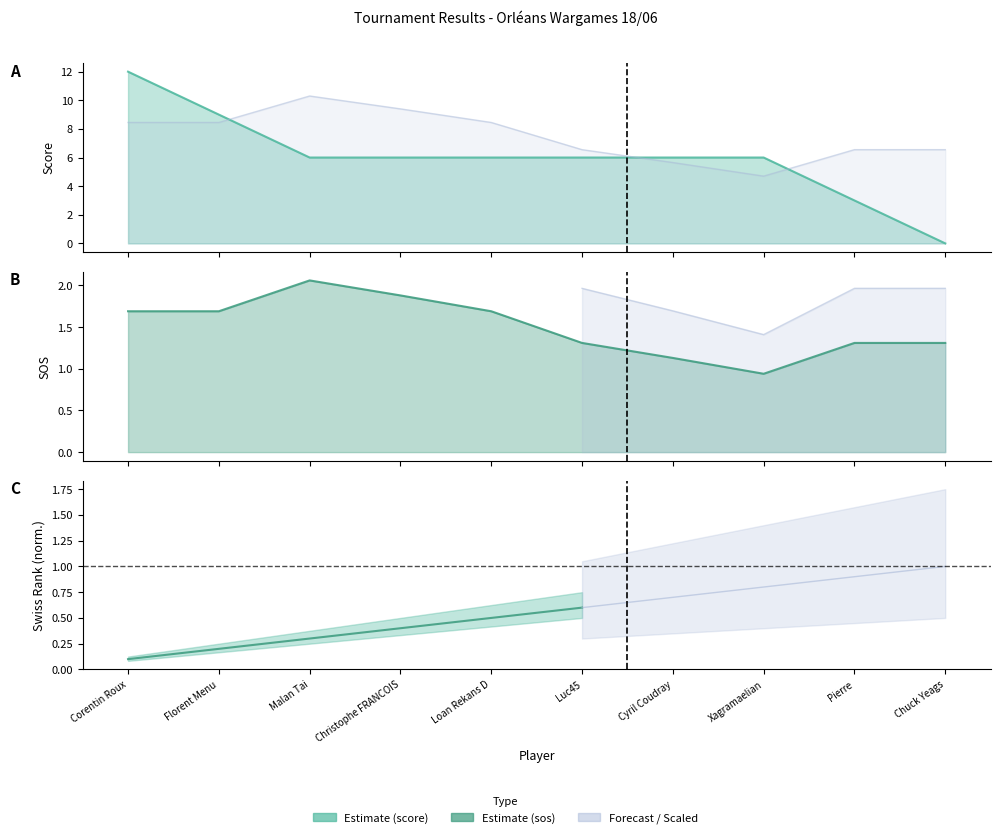

True or false: score and sos intersect in this chart.

True